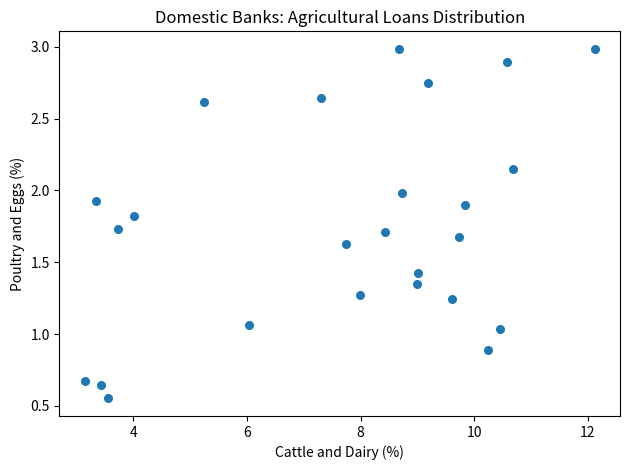

What is the range of X values (max minus min)?

9.0